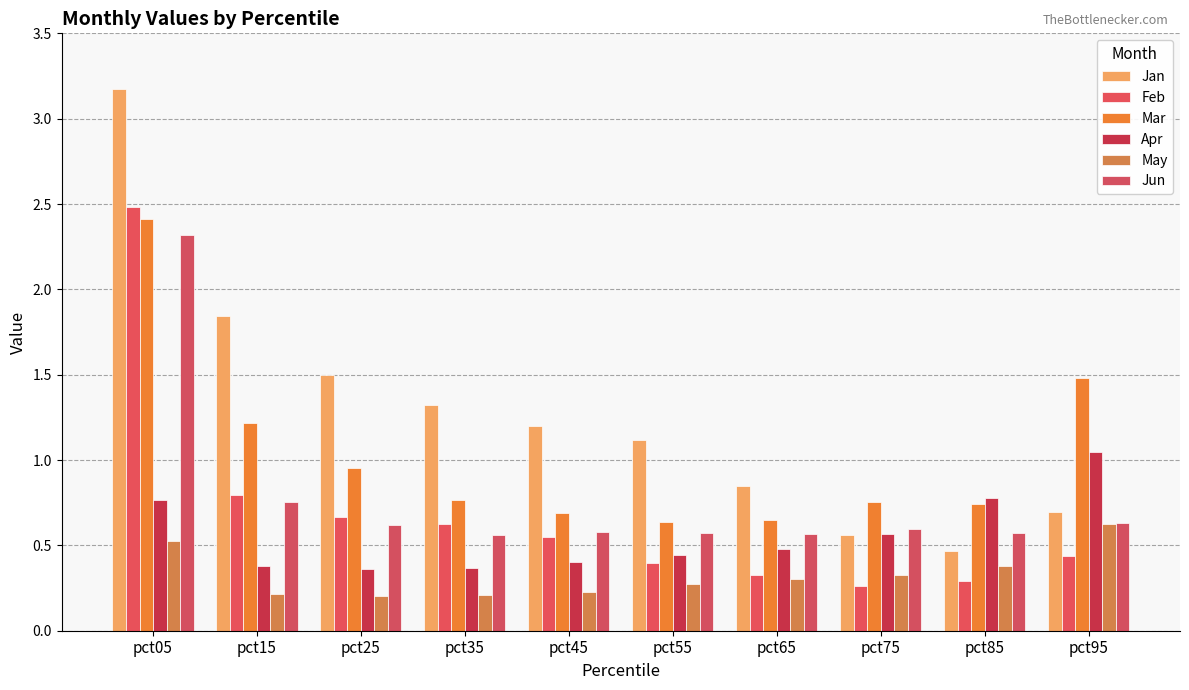

Read the Jun value at pct05.

2.3